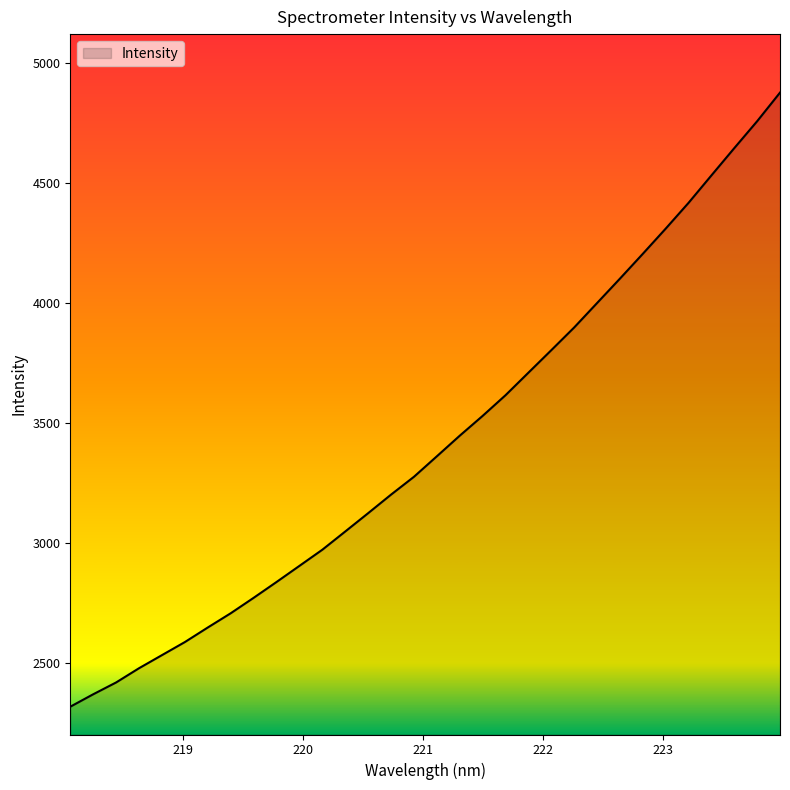

How many lines are shown in the chart?

1